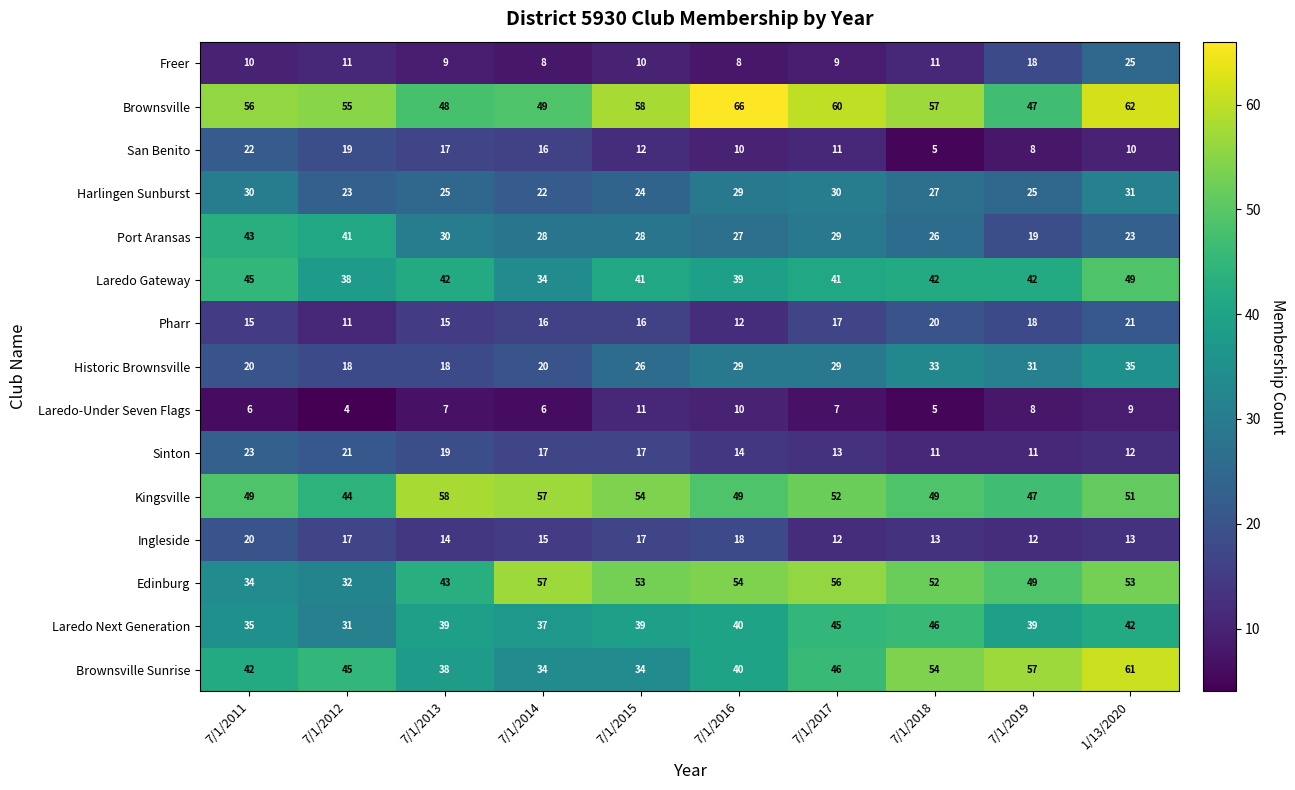

Between 7/1/2017 and 7/1/2019, which series saw the biggest shift?

Brownsville